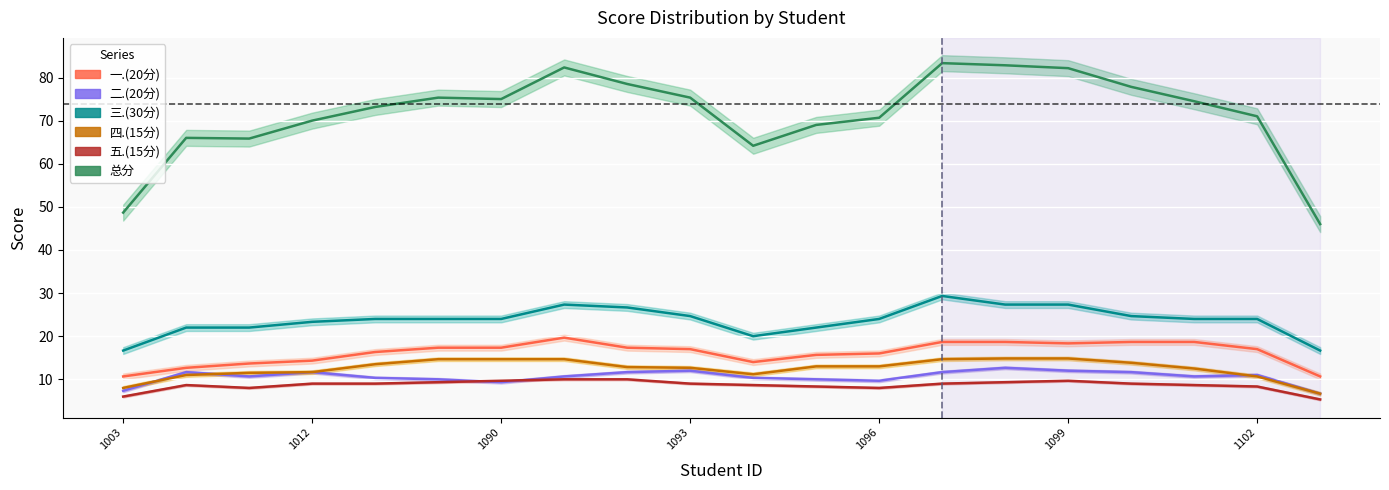

Which series has the largest total across all categories?

总分